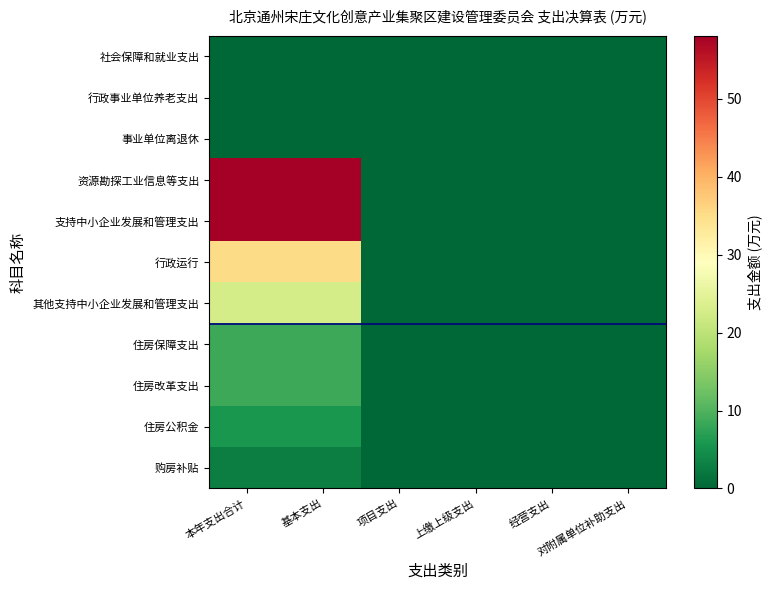

At how many categories does at least one series exceed 57?

2